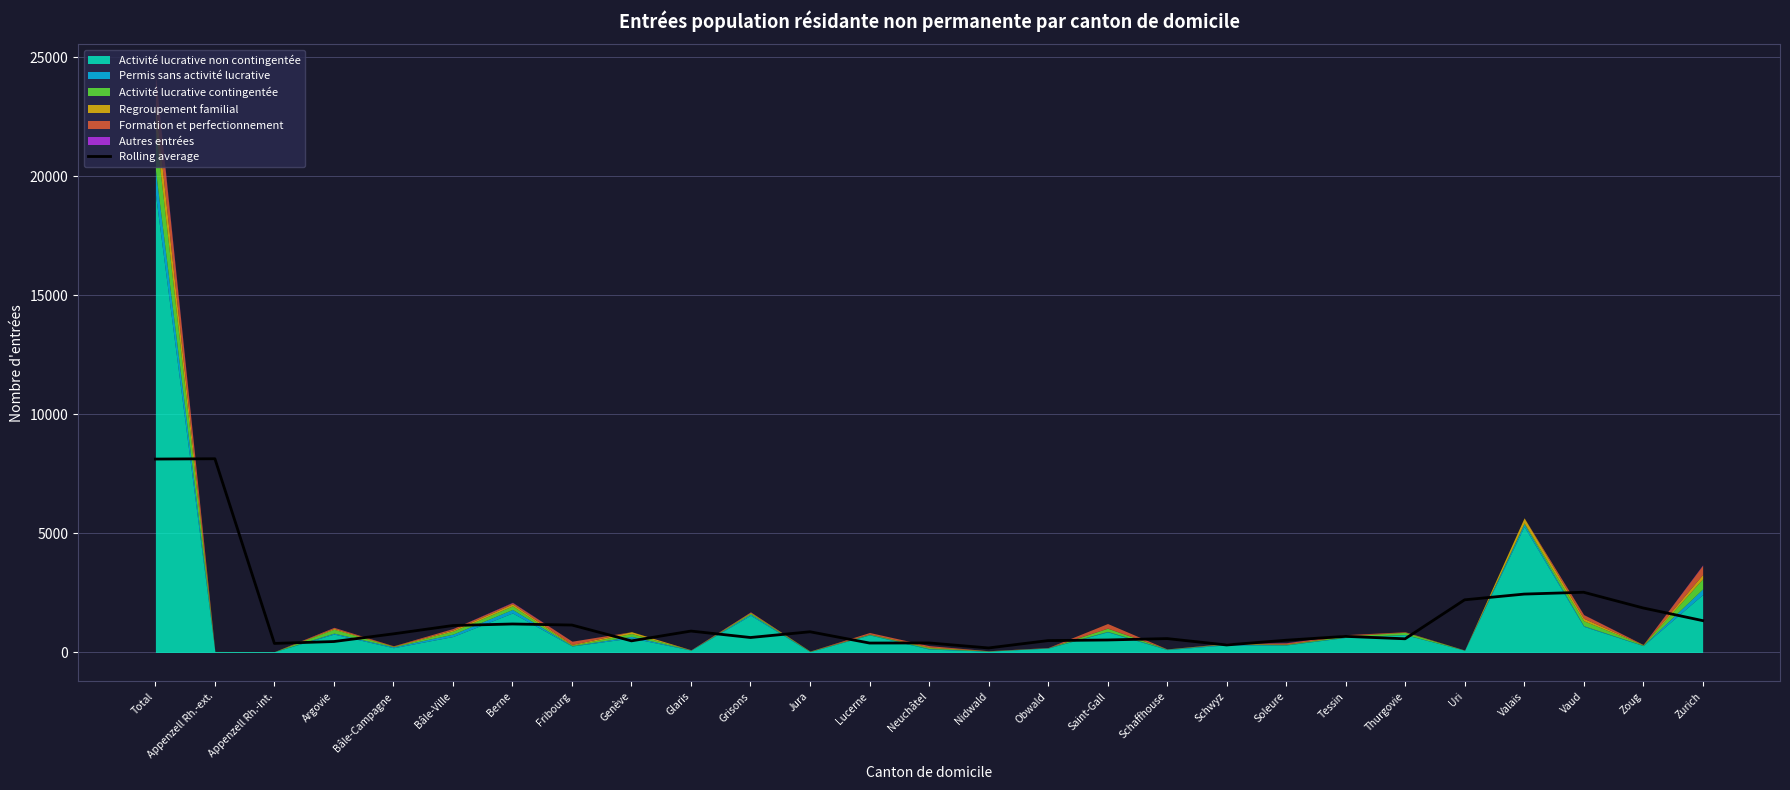

Where does the data first go above 676?

Total